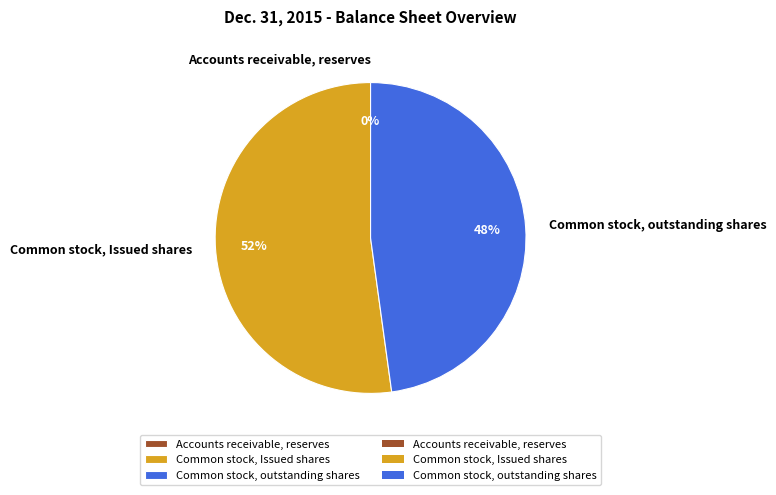

Which has a higher value, Common stock, outstanding shares or Common stock, Issued shares?

Common stock, Issued shares